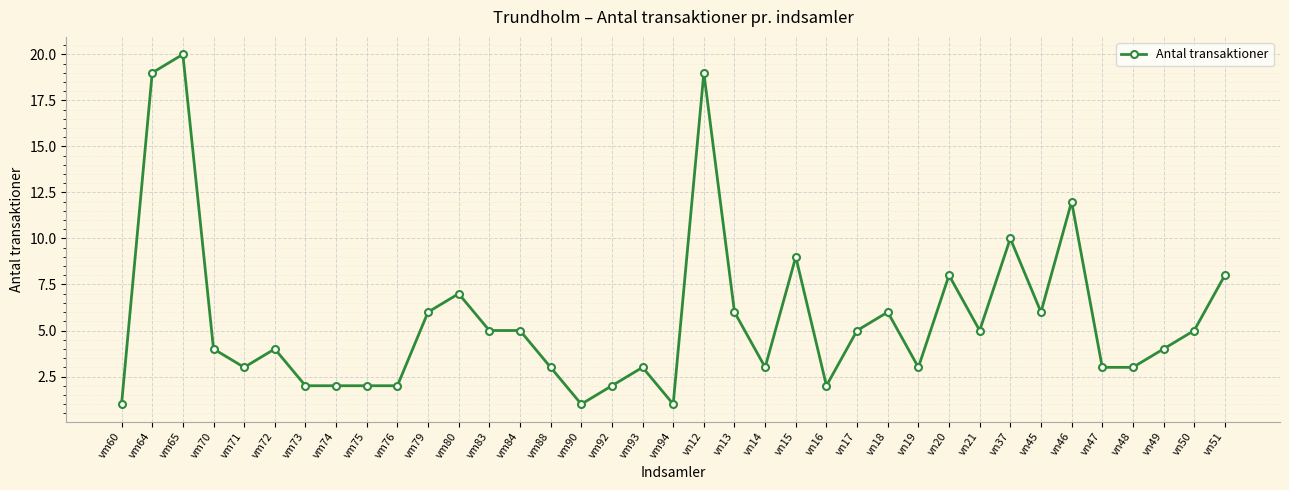

Which has a higher value, vn45 or vn49?

vn45